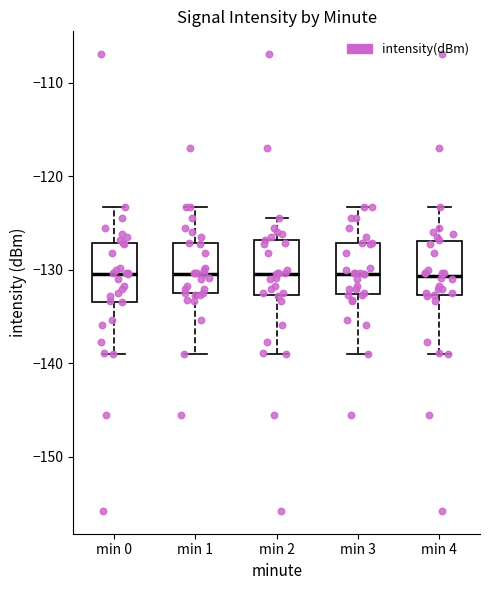

Where is the upper edge of the box for min 4 on the y-axis? The values are not printed on the chart, so give them approximately, as read against the axis.

-127